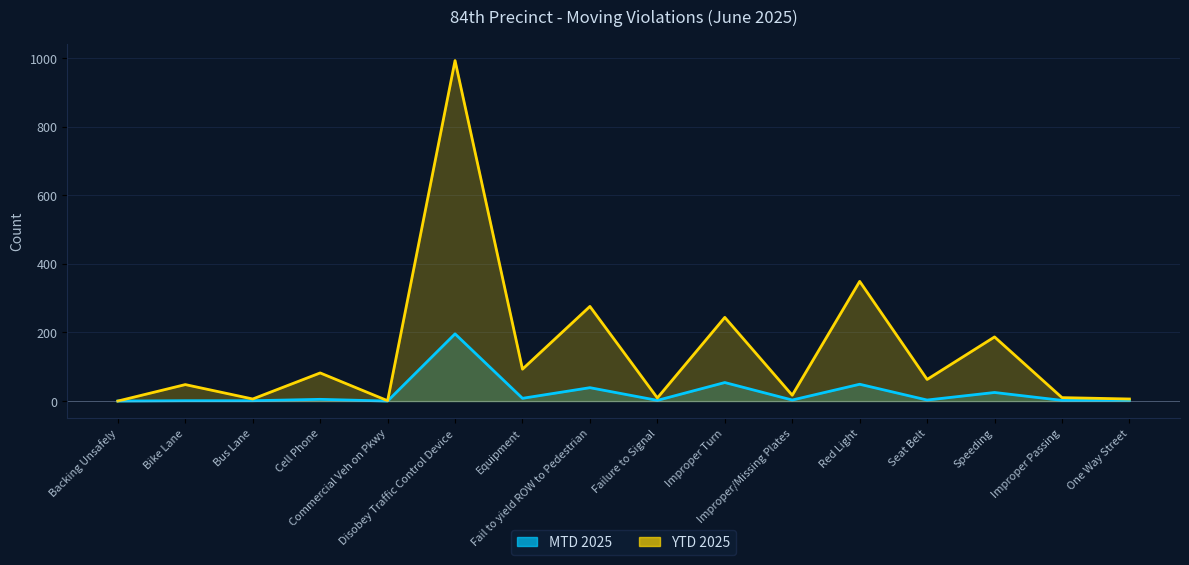

Rank the series at Disobey Traffic Control Device from lowest to highest value.

MTD 2025, YTD 2025